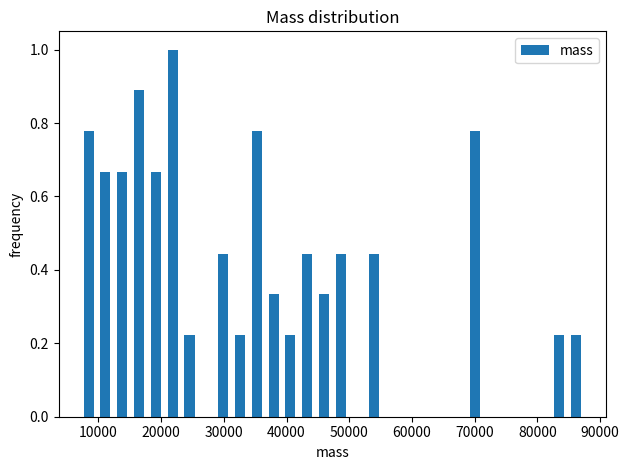

Around what value on the x-axis is the tallest bar? Give the approximate position of its centre, as read against the axis.

22000